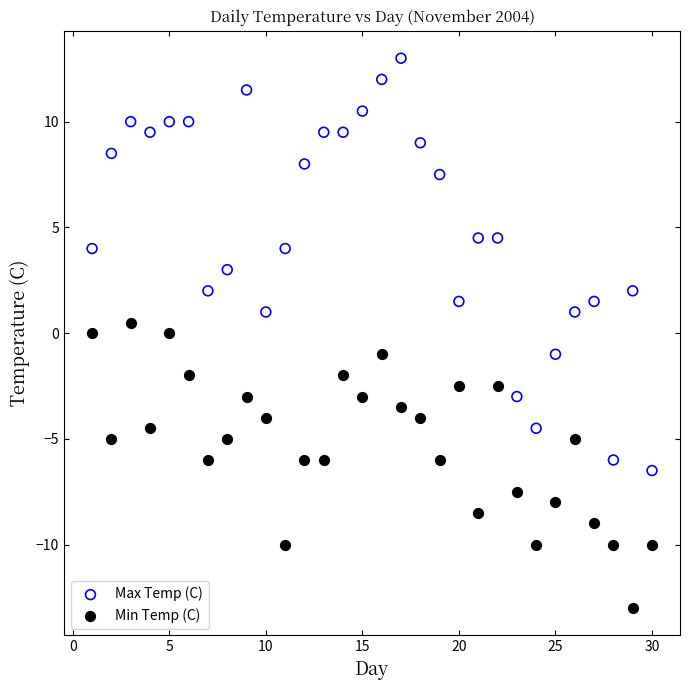

Which series reaches the minimum Y coordinate?

Min Temp (C)